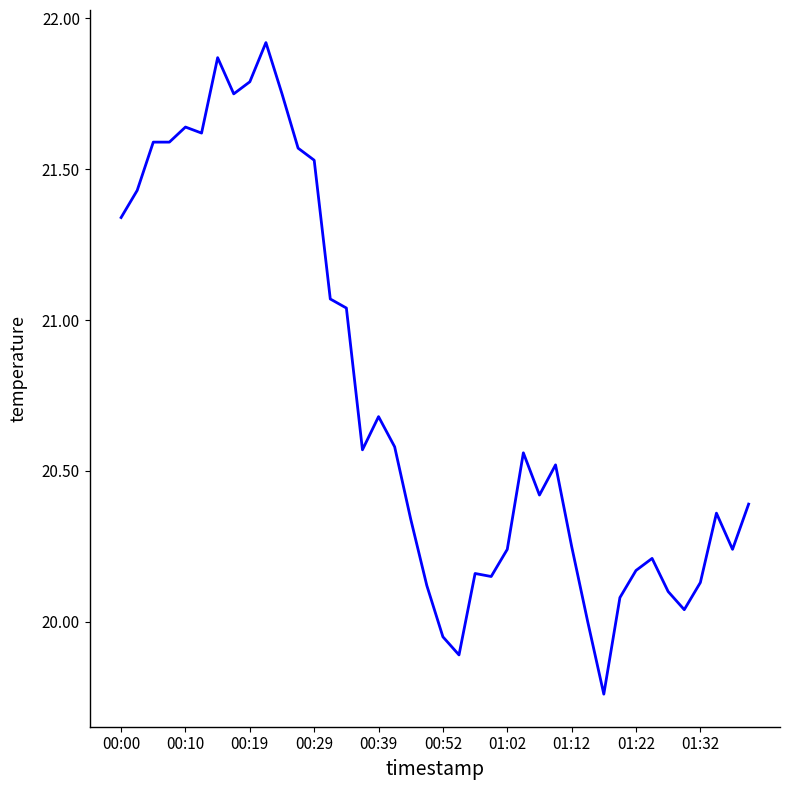

What is the difference between the maximum and minimum values?

2.2